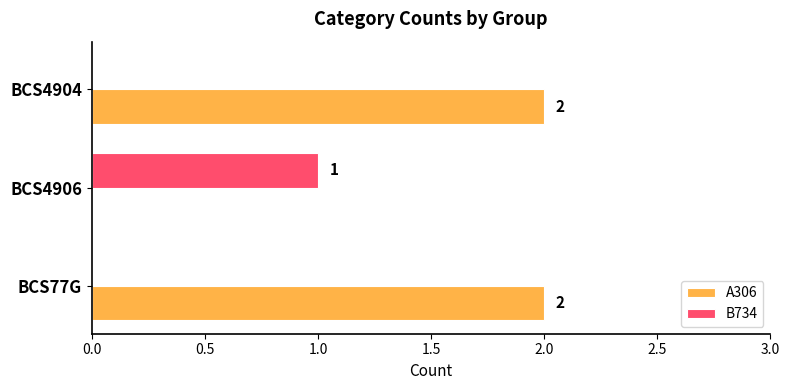

Which series has the largest total across all categories?

A306